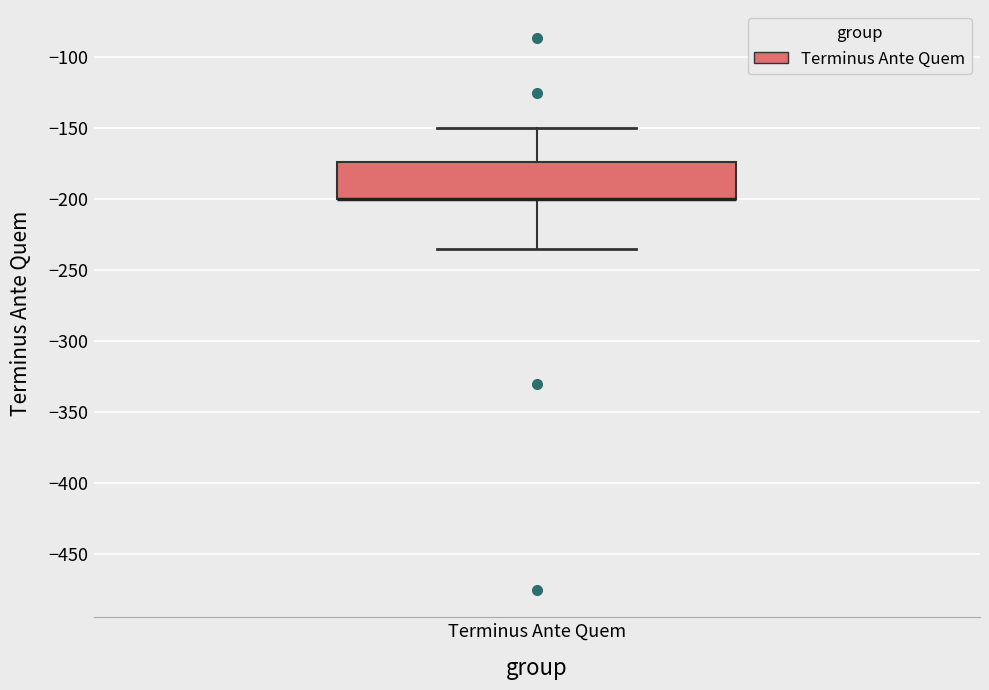

Where does the lower whisker of the box for Terminus Ante Quem end on the y-axis? The values are not printed on the chart, so give them approximately, as read against the axis.

-235